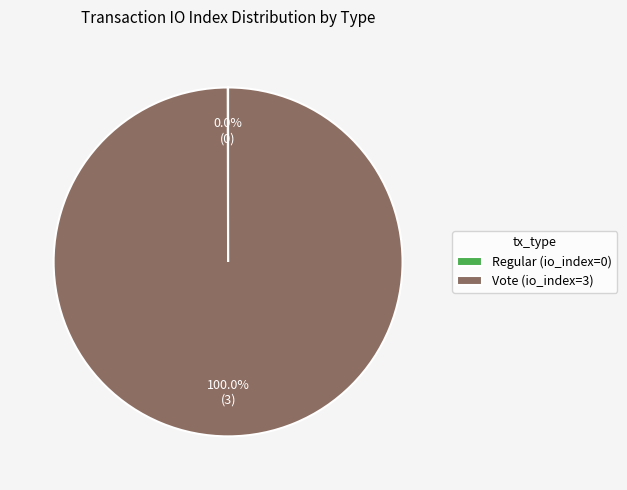

To the nearest percent, what is the difference between the largest and smallest slice percentages?

100%